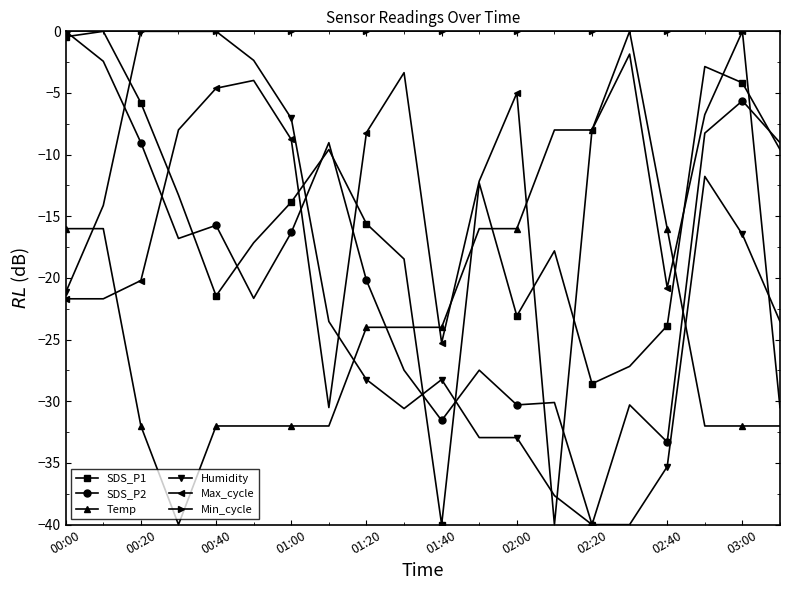

What is the smallest value displayed?

-40.0